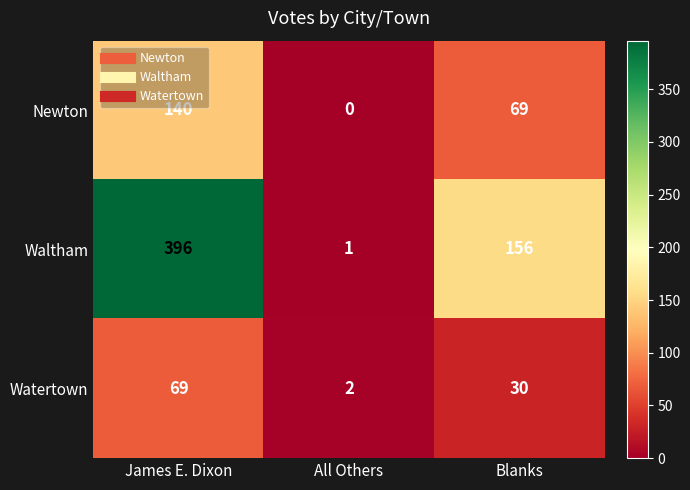

Which label corresponds to the smallest value in the chart?

All Others